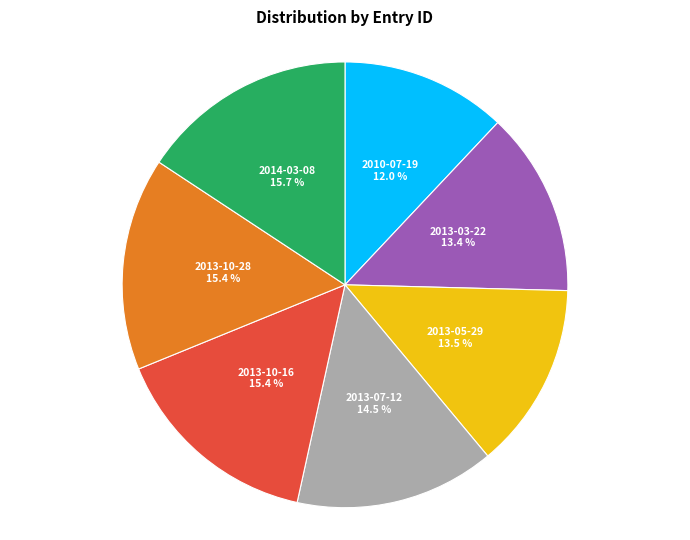

Do 2013-05-29 and 2013-03-22 together represent more than half of the pie?

No